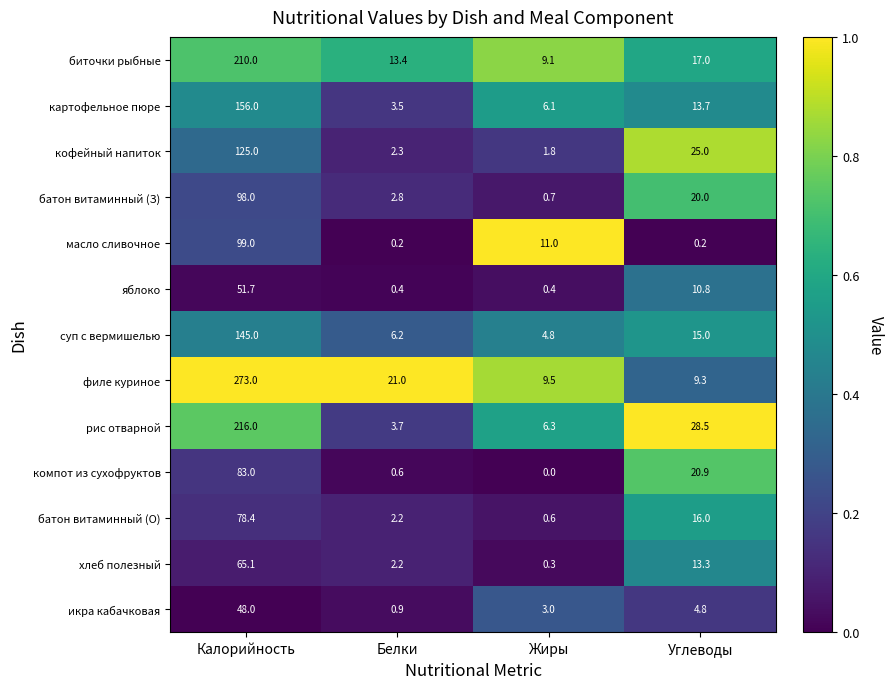

What is the difference between the масло сливочное values at Калорийность and Углеводы?

98.8